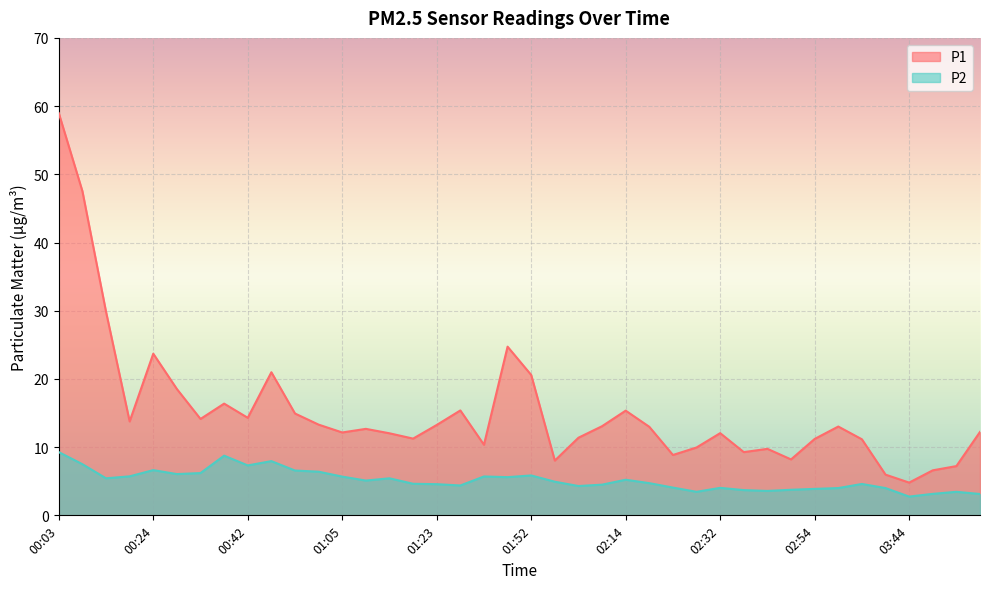

What is the label of the 19th point from the right?

02:01